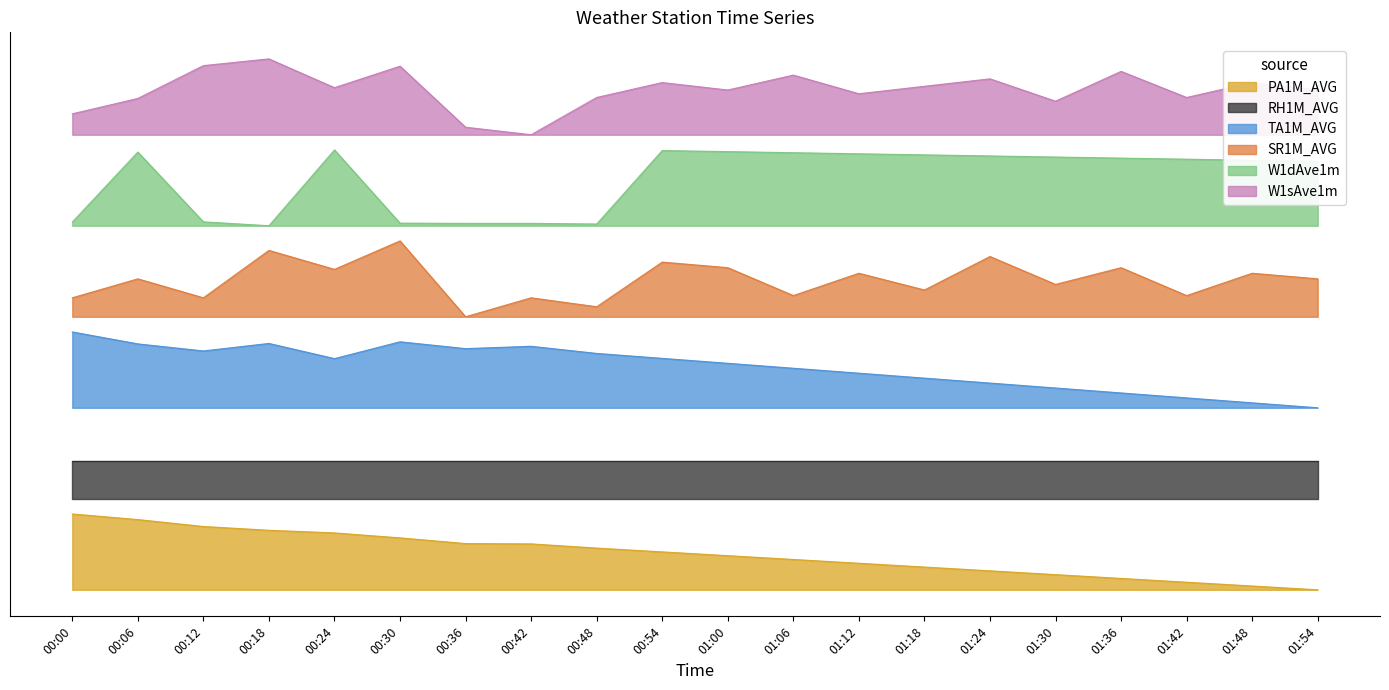

What is the sum of the PA1M_AVG values at 01:48 and 01:36?

0.2